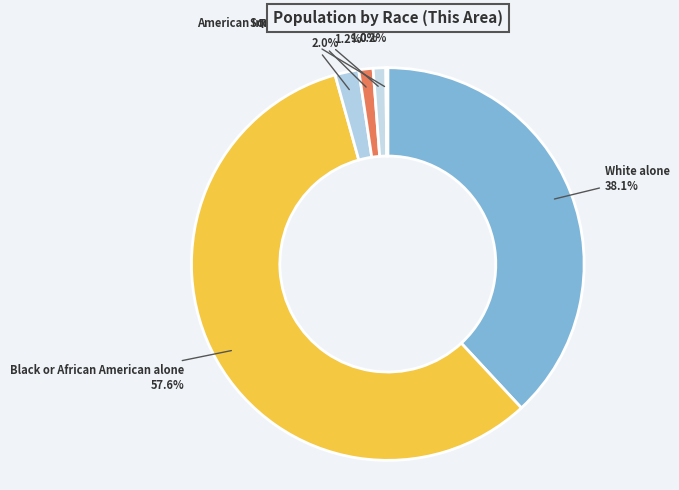

Is it true that Two or More Races is 1% of the pie?

True